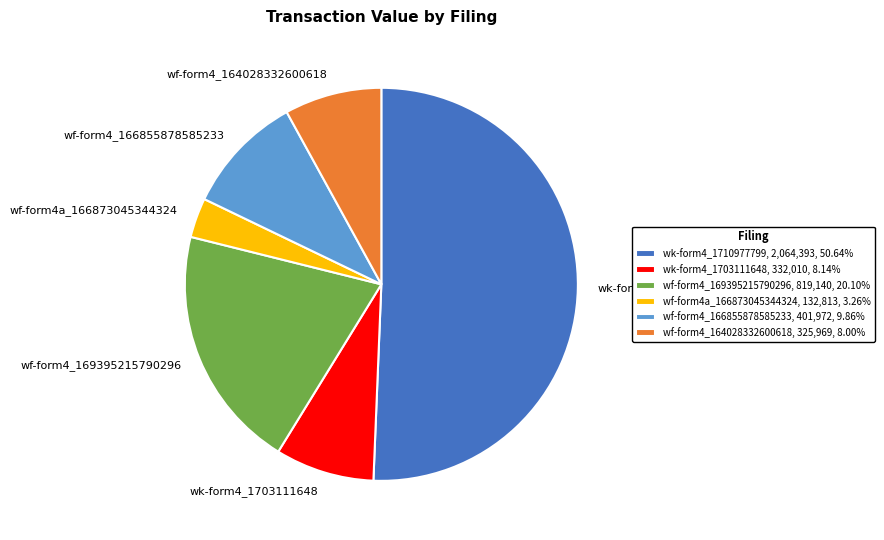

Is the sum of wf-form4a_166873045344324 and wk-form4_1703111648 greater than half?

No